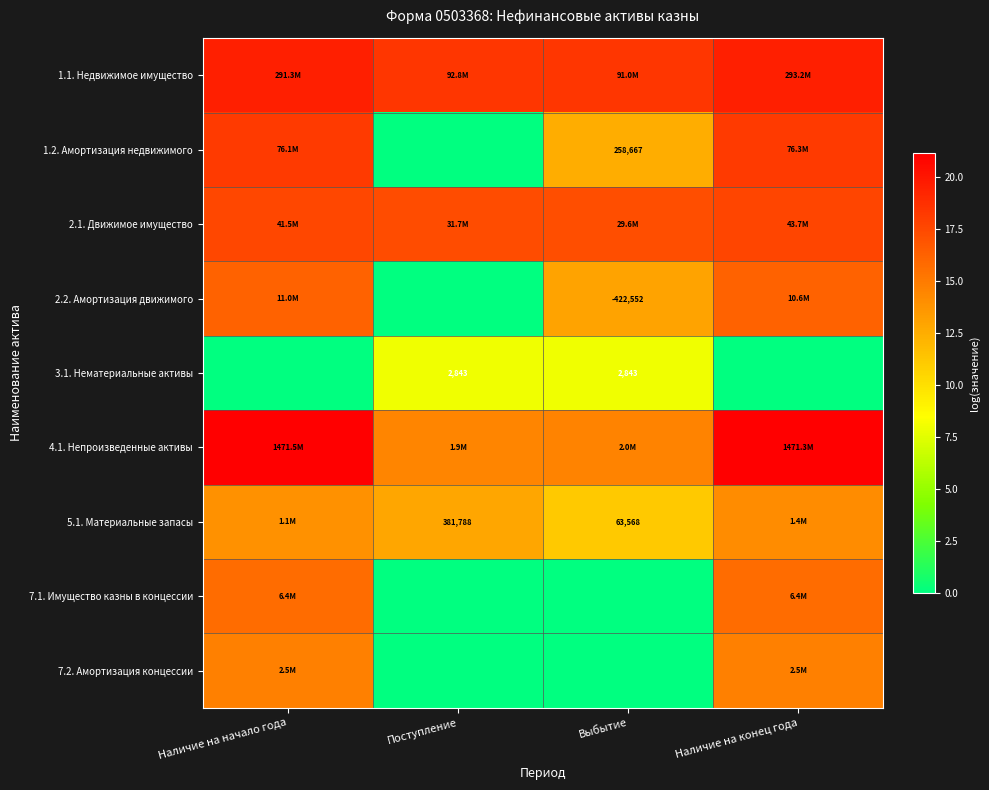

Is it true that 3.1. Нематериальные активы equals 0.0 at Наличие на начало года?

True